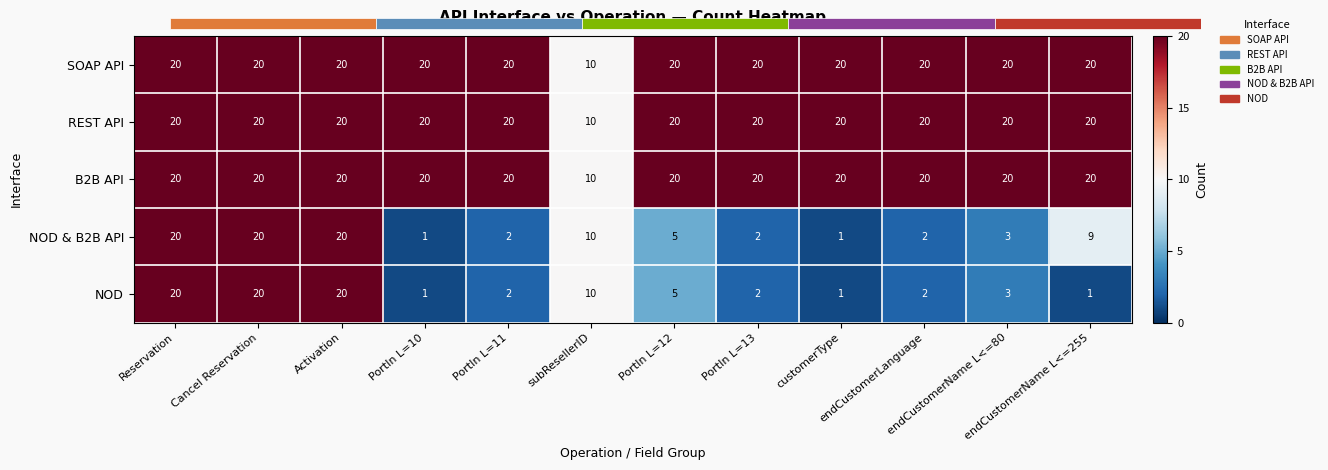

Which series changed the most between Cancel Reservation and subResellerID?

SOAP API